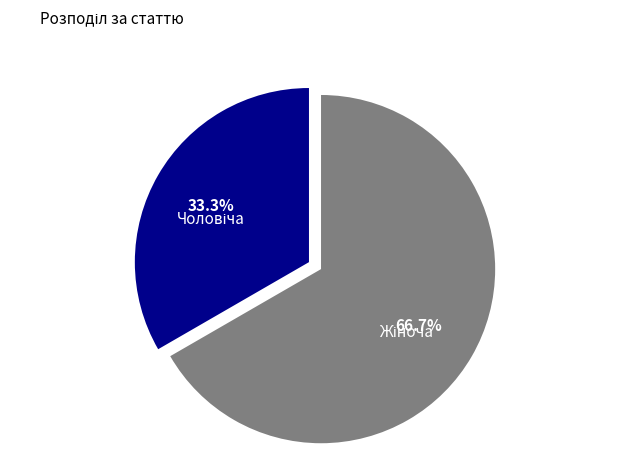

To the nearest percent, what is the difference between the largest and smallest slice percentages?

33%